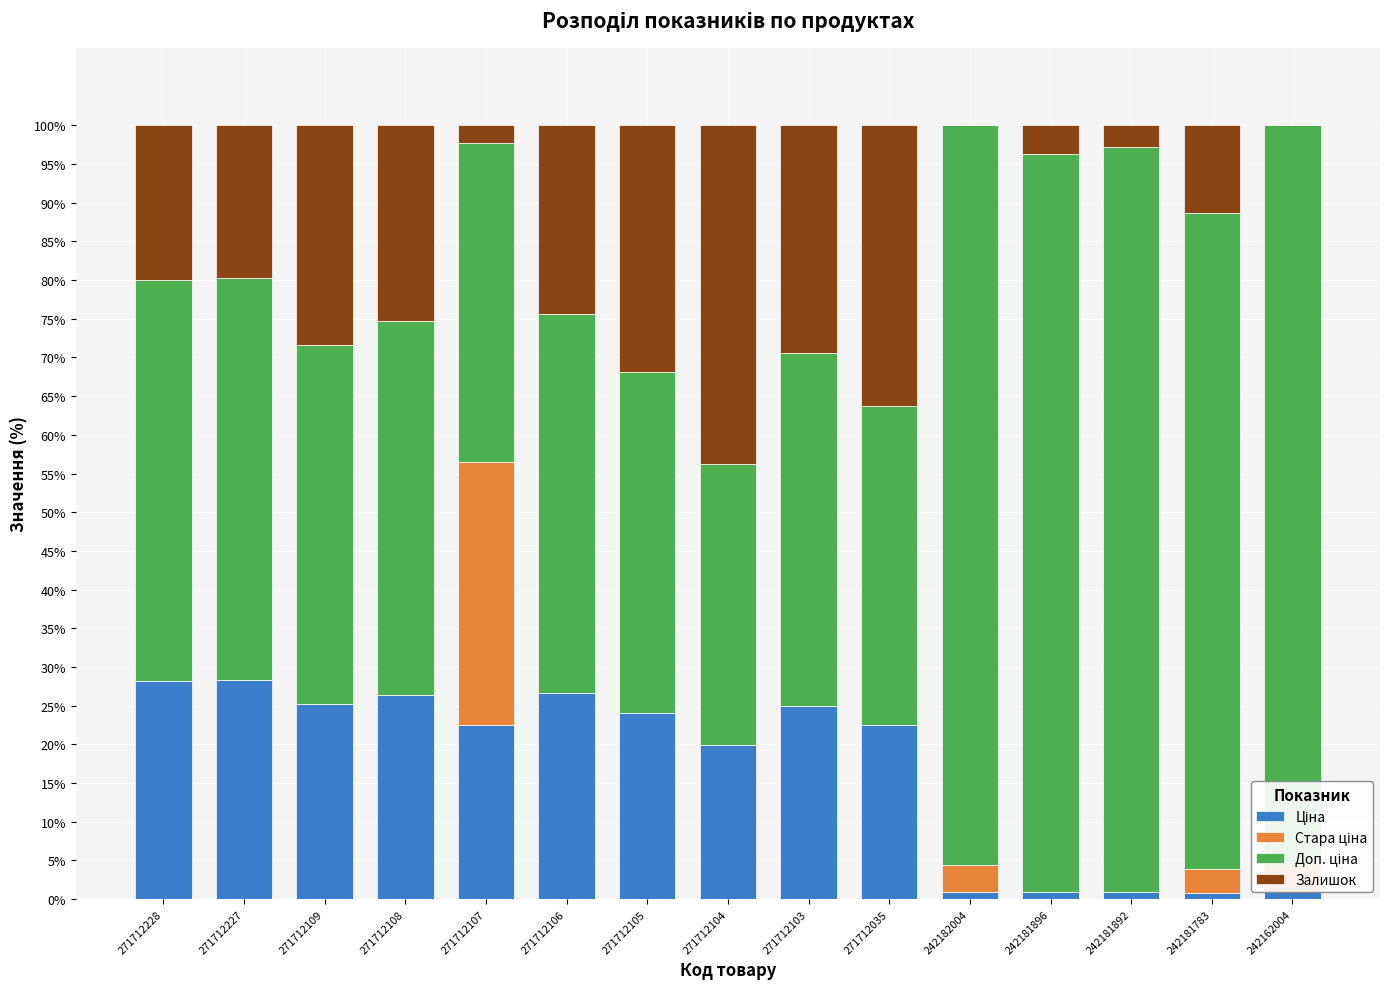

What is the total value across all series at 271712106?

100.0